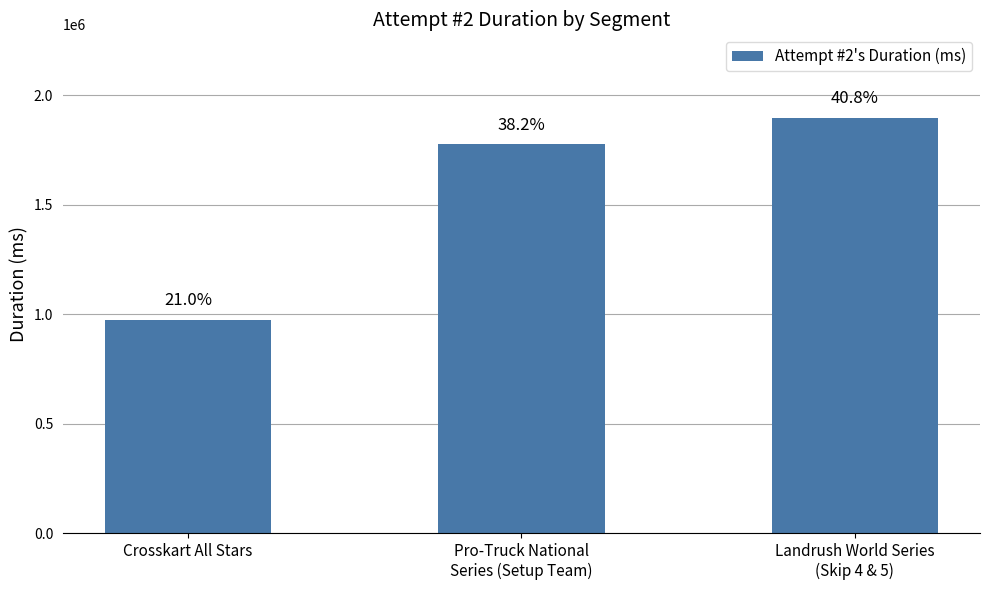

Does the chart contain any negative values?

No